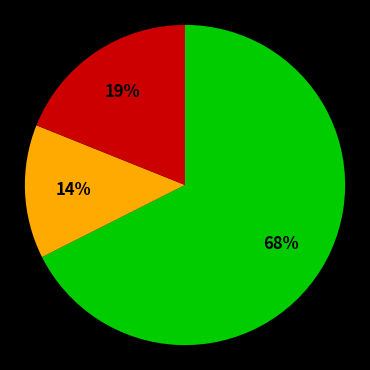

Is there any slice that represents more than half of the pie?

Yes